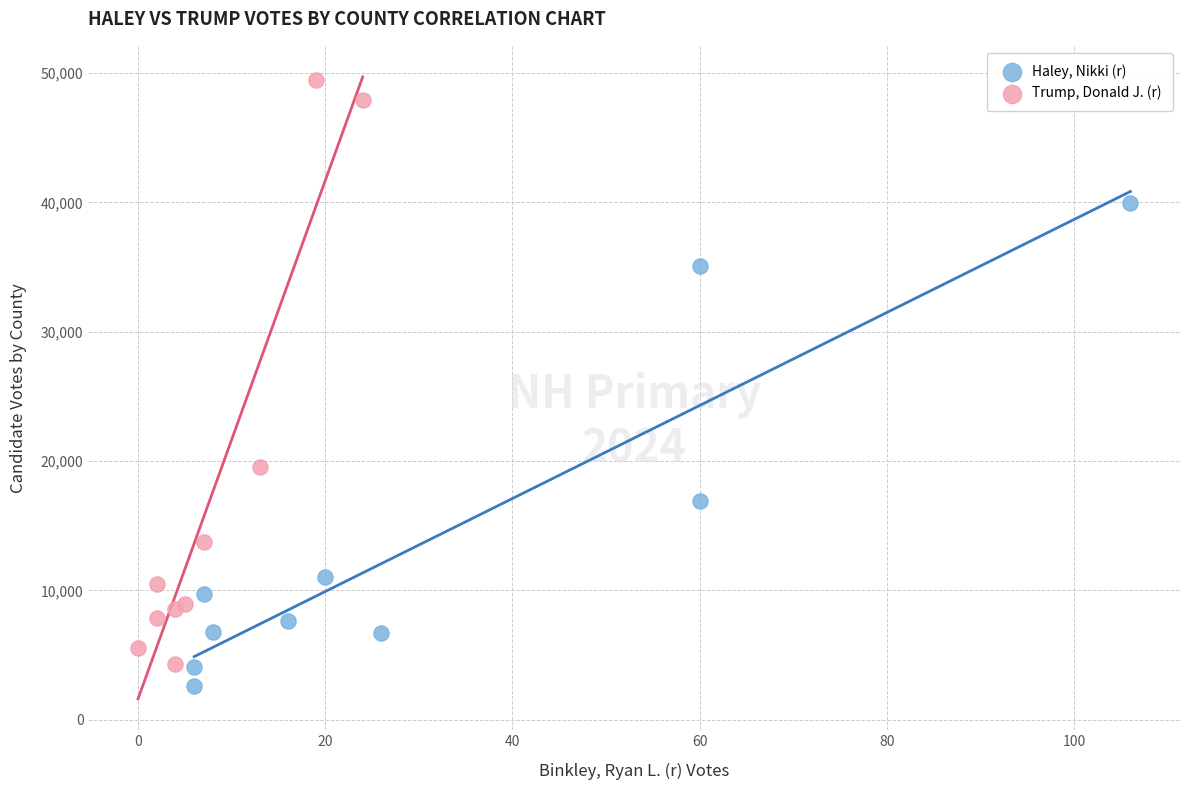

Which series has the largest Y range (max minus min)?

Trump, Donald J. (r)